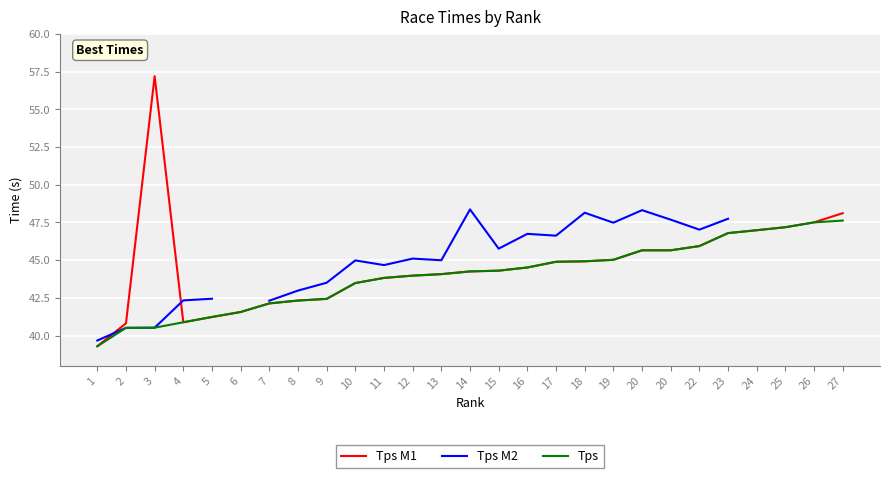

List the labels in order of Tps M1 value, largest first.

3, 27, 26, 25, 24, 23, 22, 20, 20, 19, 18, 17, 16, 15, 14, 13, 12, 11, 10, 9, 8, 7, 6, 5, 4, 2, 1